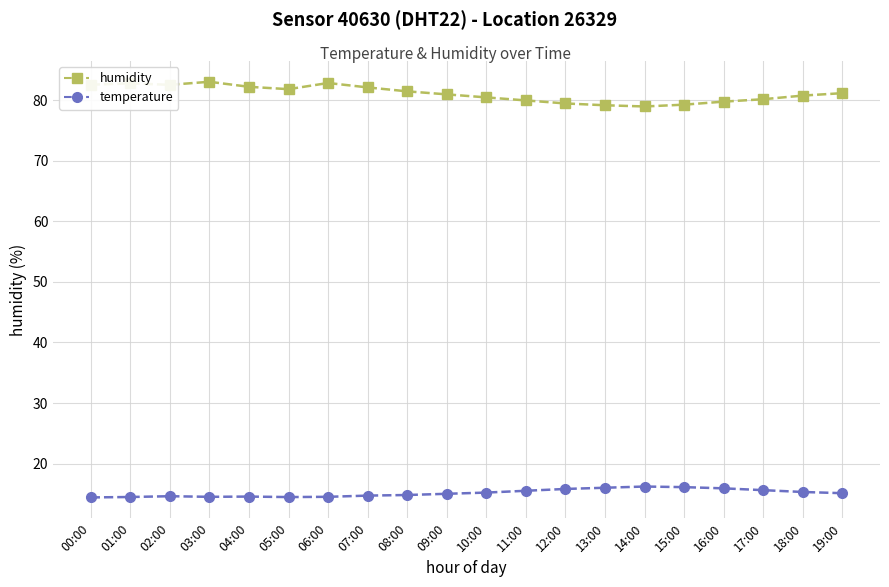

True or false: temperature and humidity cross at least once.

False